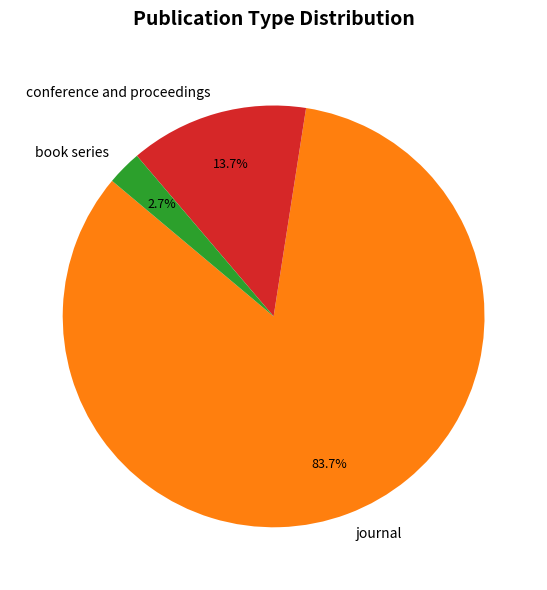

Which category accounts for the majority?

journal